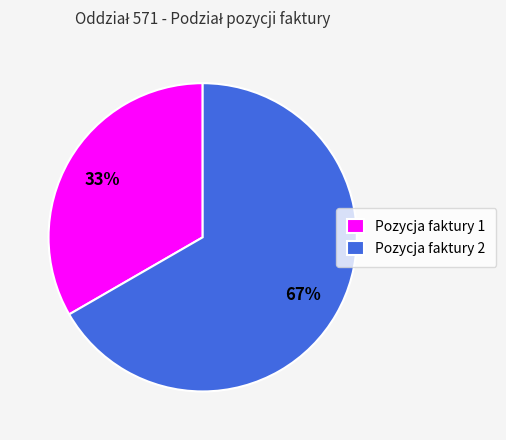

Combined, do Pozycja faktury 2 and Pozycja faktury 1 account for over 50%?

Yes